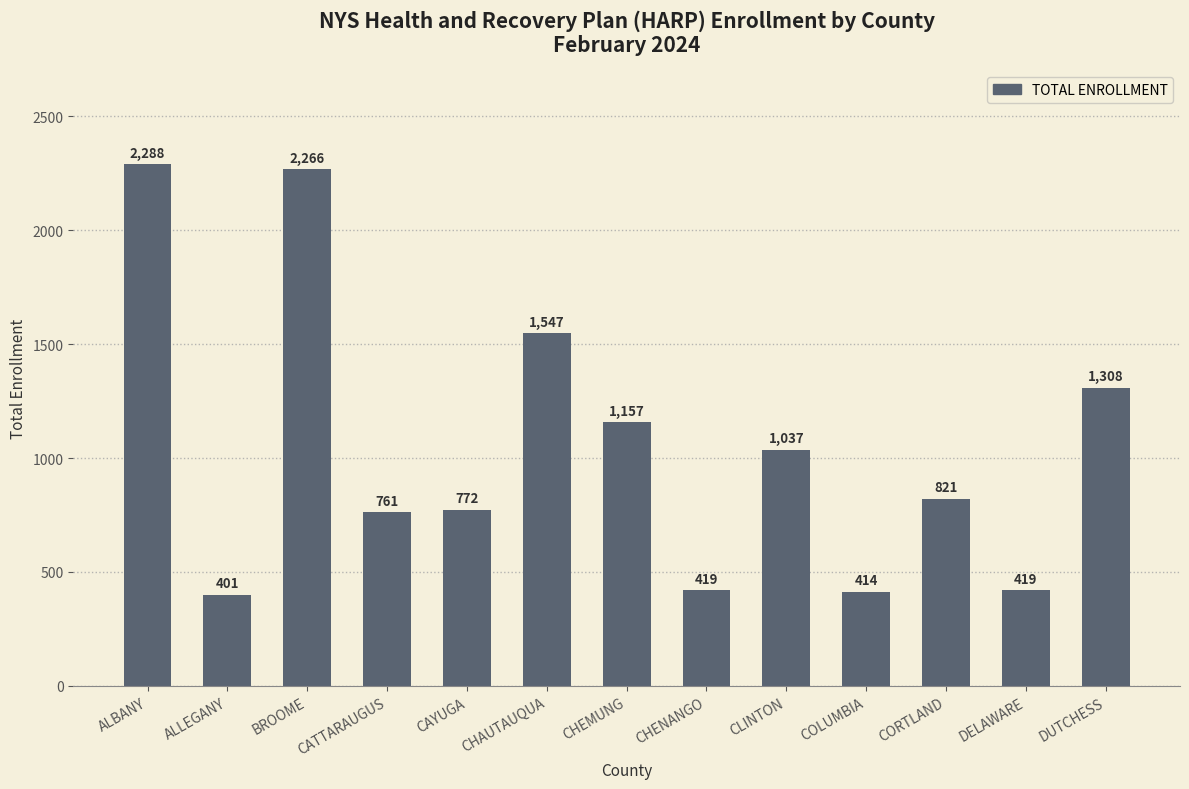

What is the value of the 6th bar from the left?

1547